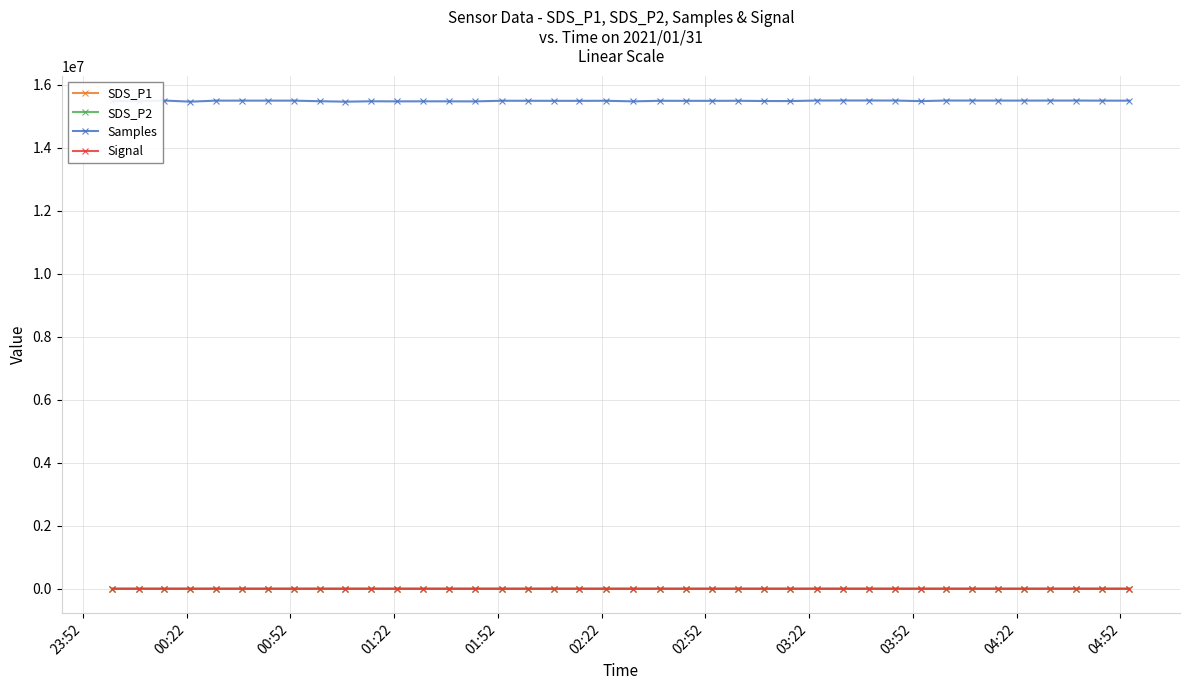

Which series has the largest total across all categories?

Samples